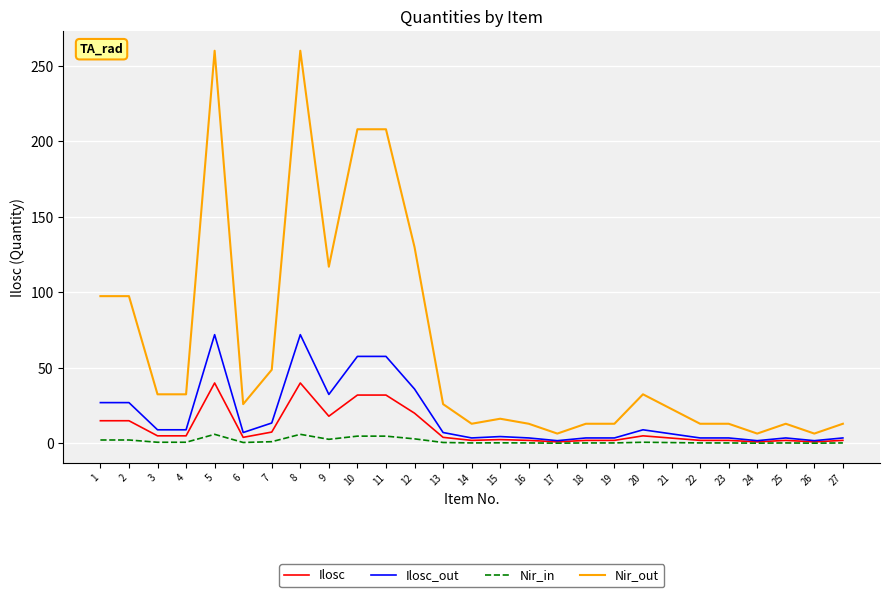

The Ilosc series shows 32.0 at 10. True or false?

True